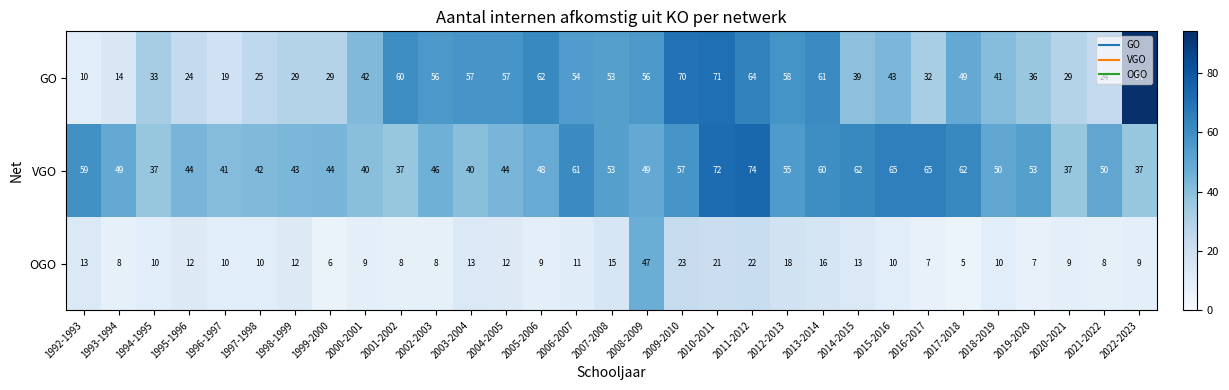

Is the value of OGO at 1998-1999 greater than the value of GO at 2004-2005?

No